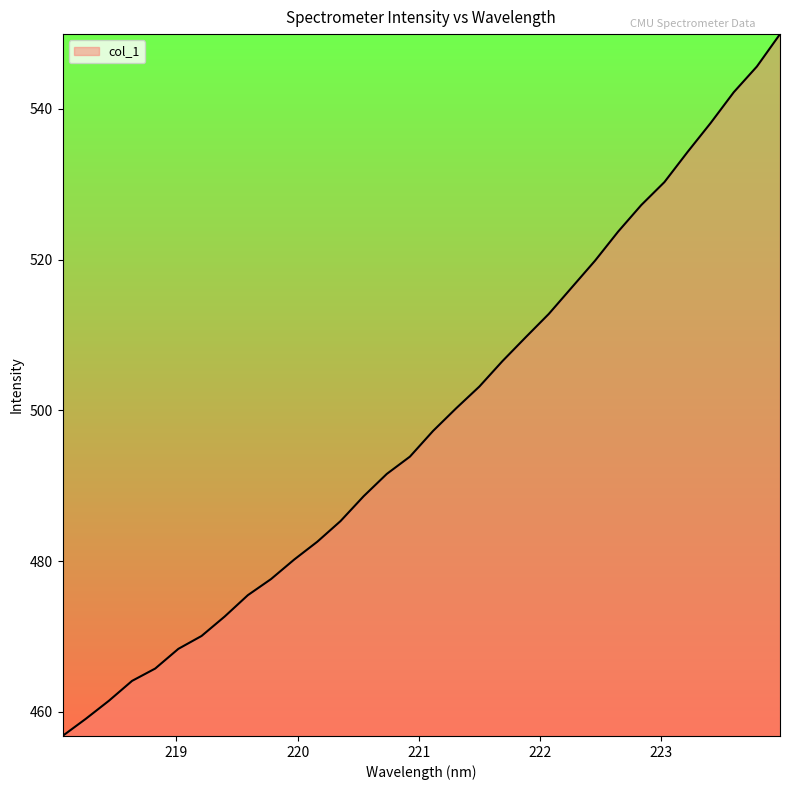

What is the difference between the maximum and minimum values?

93.1